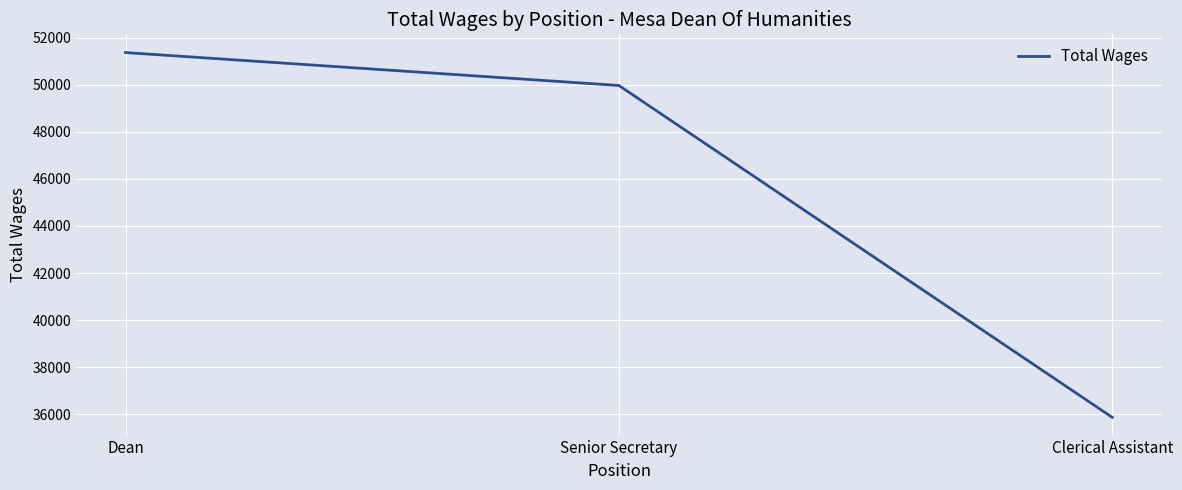

What is the difference between the maximum and minimum values?

15498